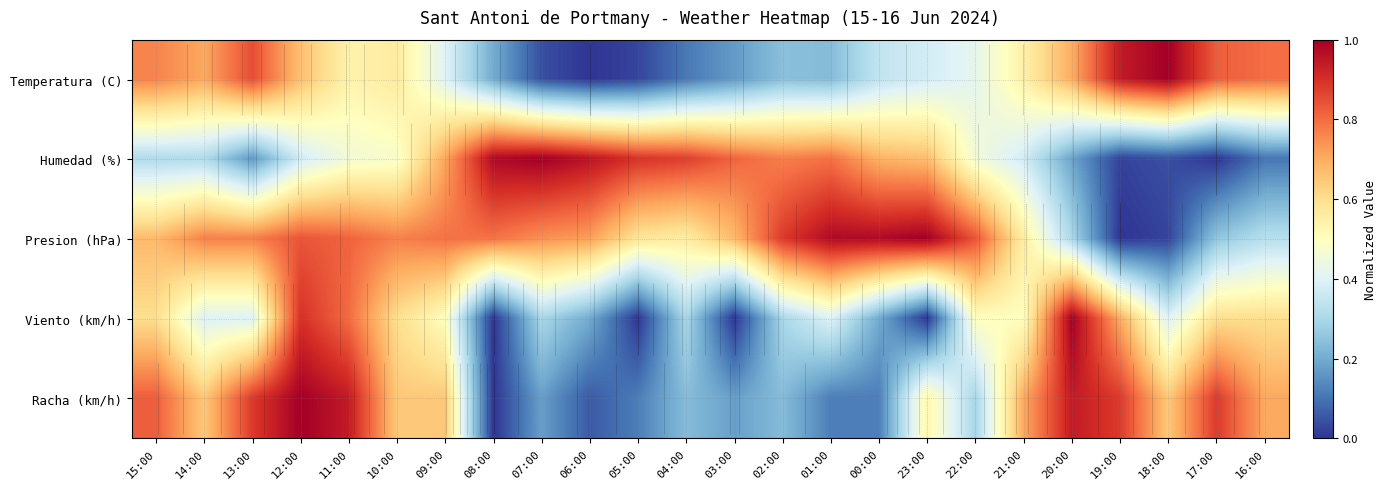

At which label does Presion (hPa) reach its minimum?

19:00